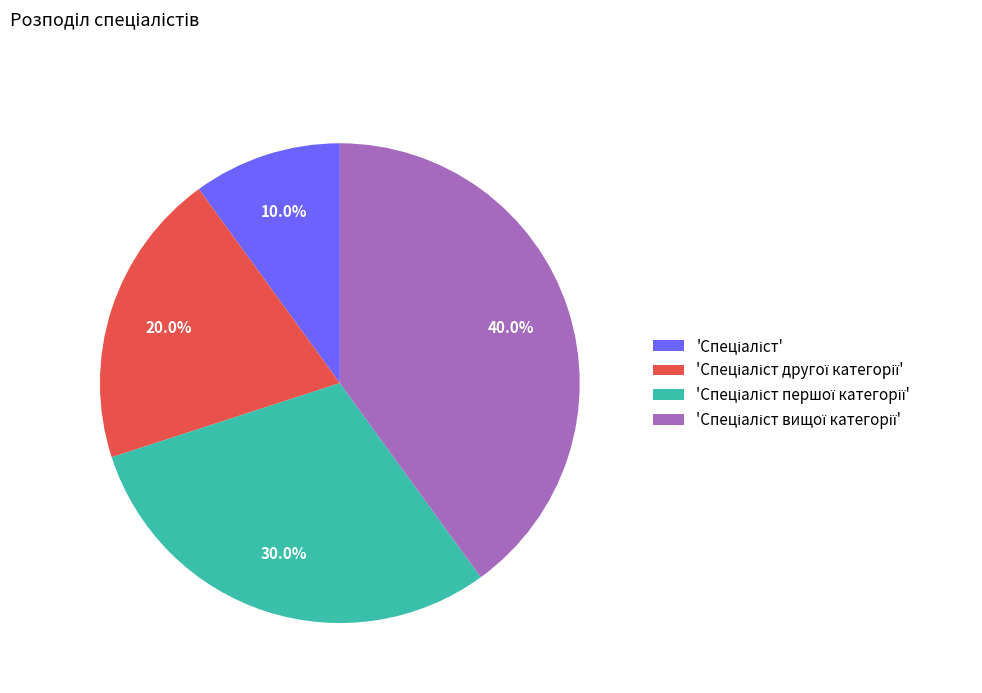

Is there any slice that represents more than half of the pie?

No